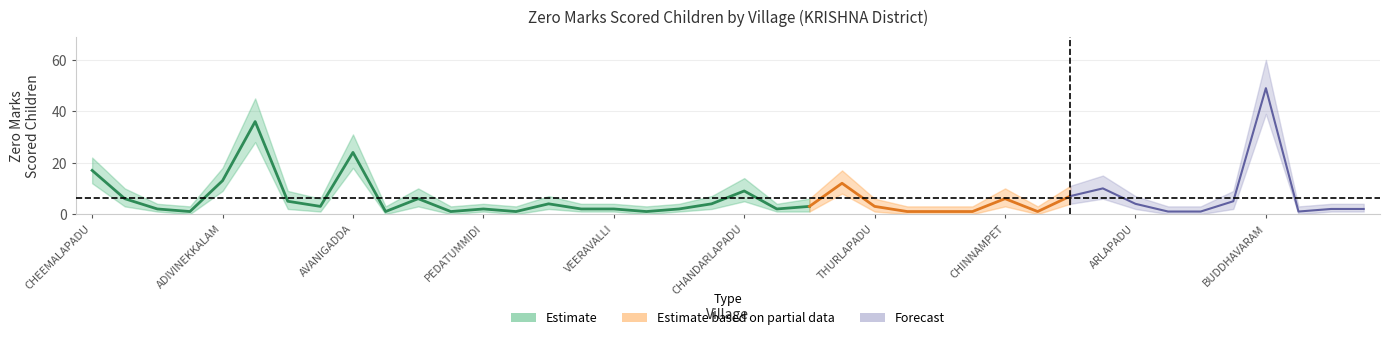

What is the minimum value for upper_band?

3